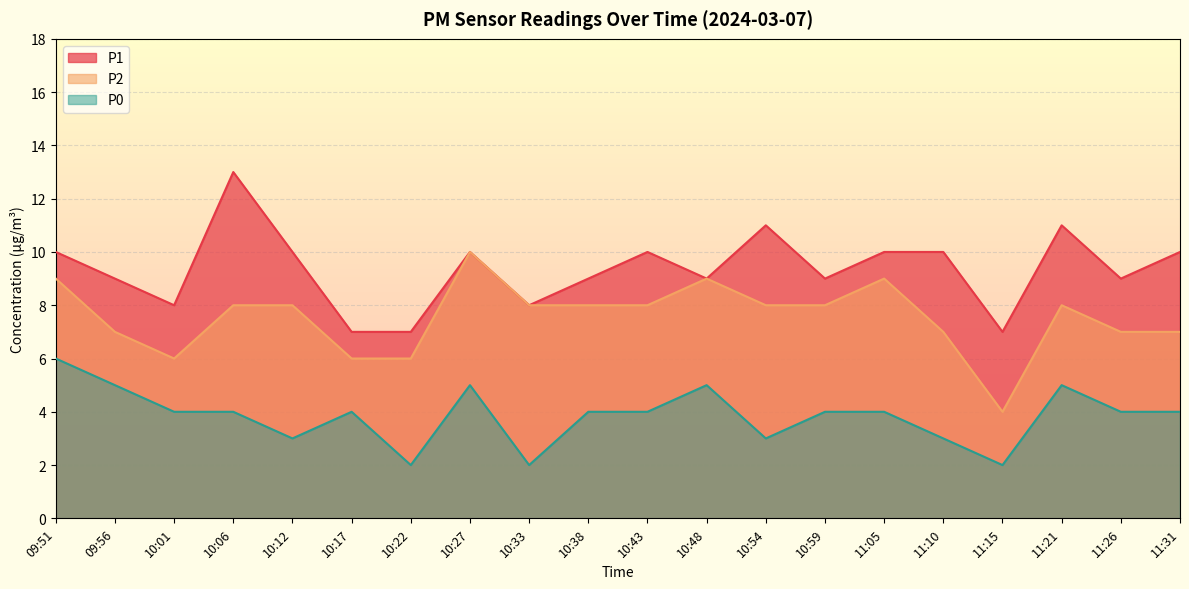

Reading left to right, what are all the values shown in this chart?

P1: 09:51=10	09:56=9	10:01=8	10:06=13	10:12=10	10:17=7	10:22=7	10:27=10	10:33=8	10:38=9	10:43=10	10:48=9	10:54=11	10:59=9	11:05=10	11:10=10	11:15=7	11:21=11	11:26=9	11:31=10
P2: 09:51=9	09:56=7	10:01=6	10:06=8	10:12=8	10:17=6	10:22=6	10:27=10	10:33=8	10:38=8	10:43=8	10:48=9	10:54=8	10:59=8	11:05=9	11:10=7	11:15=4	11:21=8	11:26=7	11:31=7
P0: 09:51=6	09:56=5	10:01=4	10:06=4	10:12=3	10:17=4	10:22=2	10:27=5	10:33=2	10:38=4	10:43=4	10:48=5	10:54=3	10:59=4	11:05=4	11:10=3	11:15=2	11:21=5	11:26=4	11:31=4